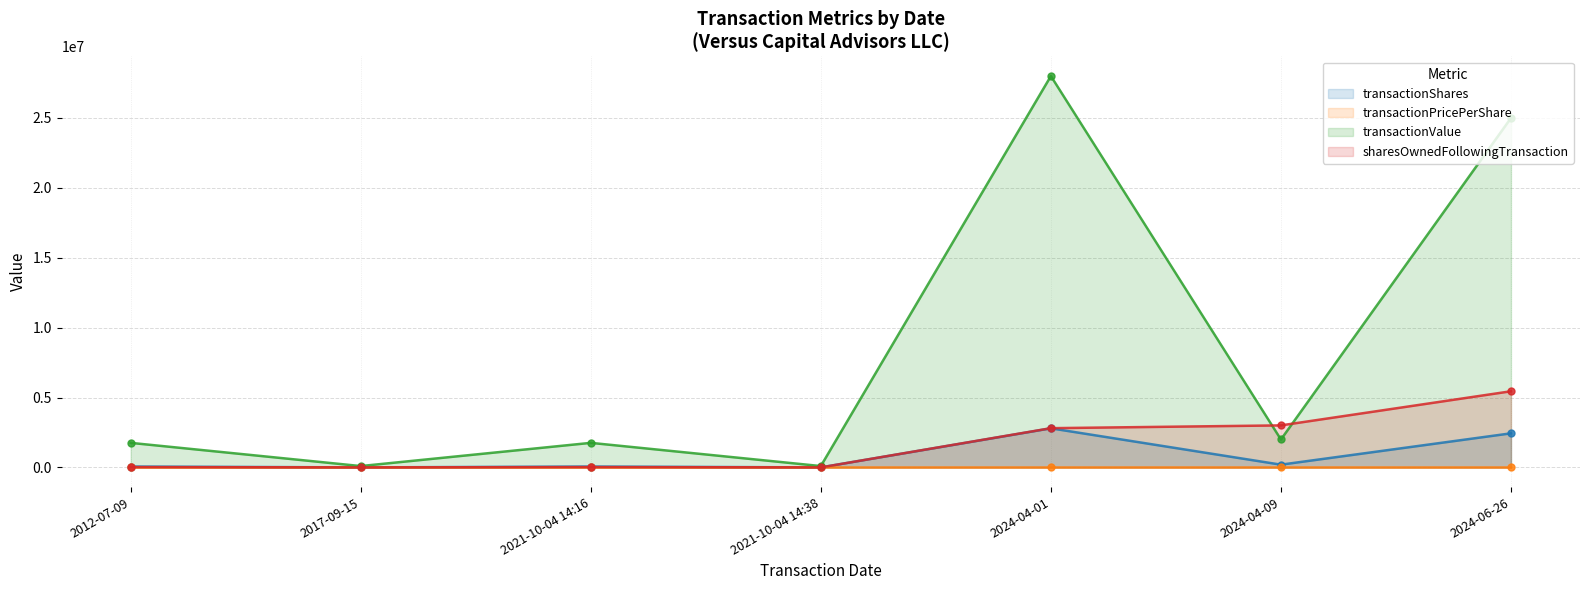

Between 2017-09-15 and 2024-04-01, which series saw the biggest shift?

transactionValue